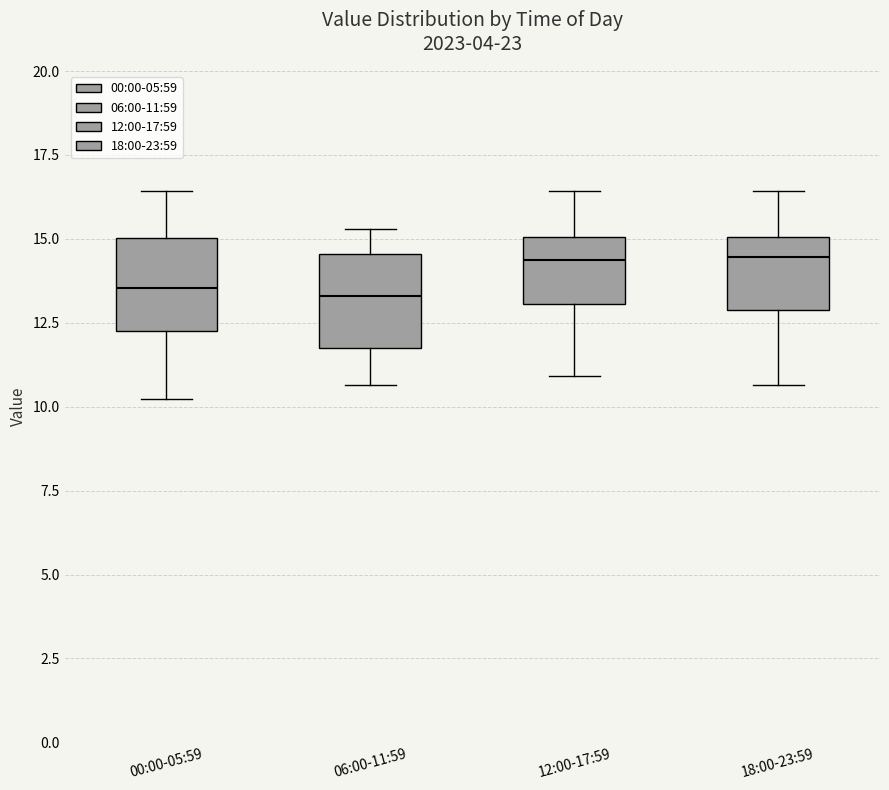

Where is the upper edge of the box for 18:00-23:59 on the y-axis? The values are not printed on the chart, so give them approximately, as read against the axis.

15.0